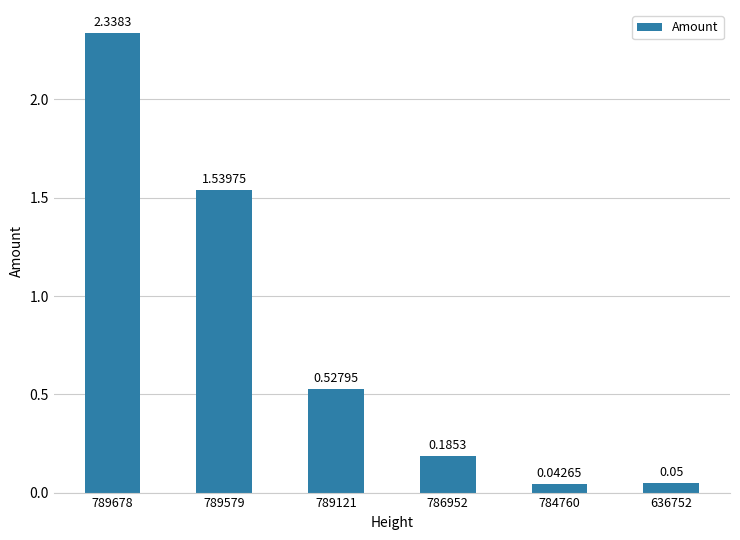

Are the bars grouped side by side (vs. stacked)?

No